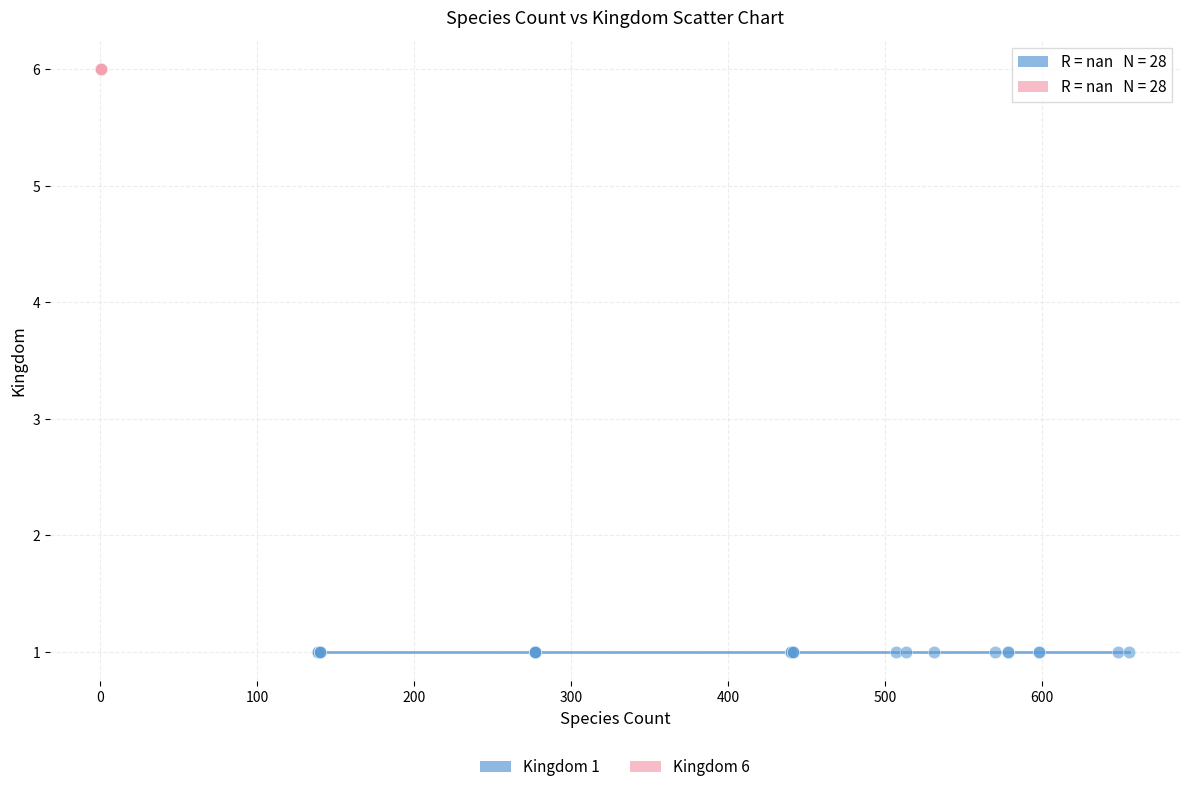

What are all the series names shown in the legend?

Kingdom 1, Kingdom 6